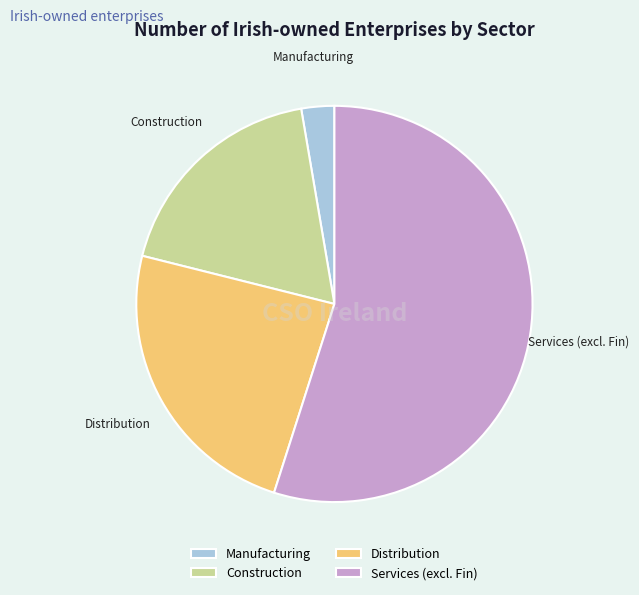

The Manufacturing slice represents 12% of the pie. True or false?

False